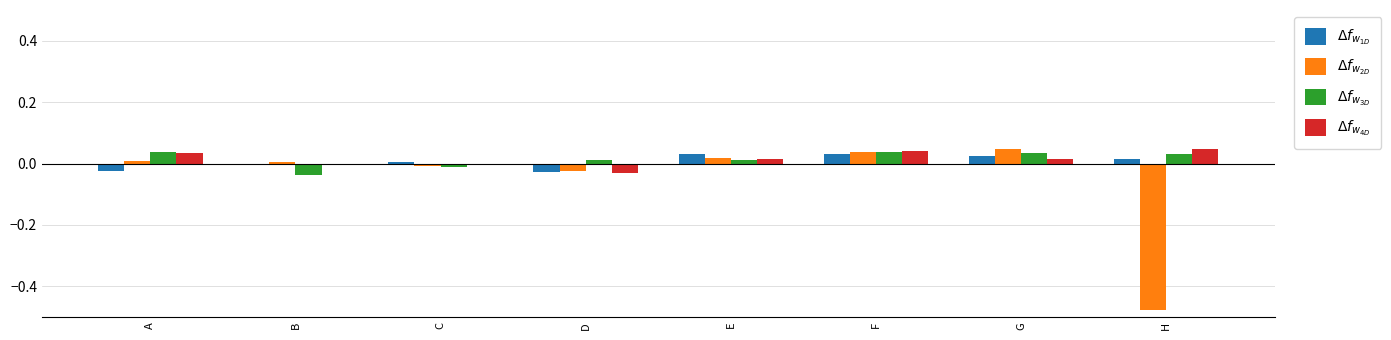

At how many categories does at least one series exceed 0?

8